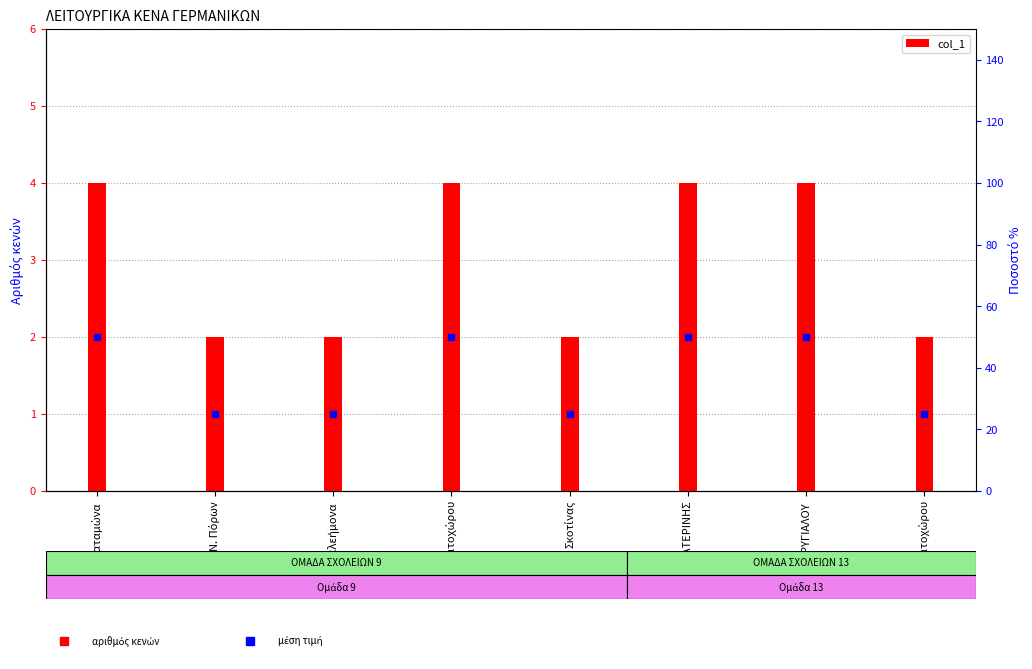

What is the label of the 2nd bar from the left?

Ν. Πόρων